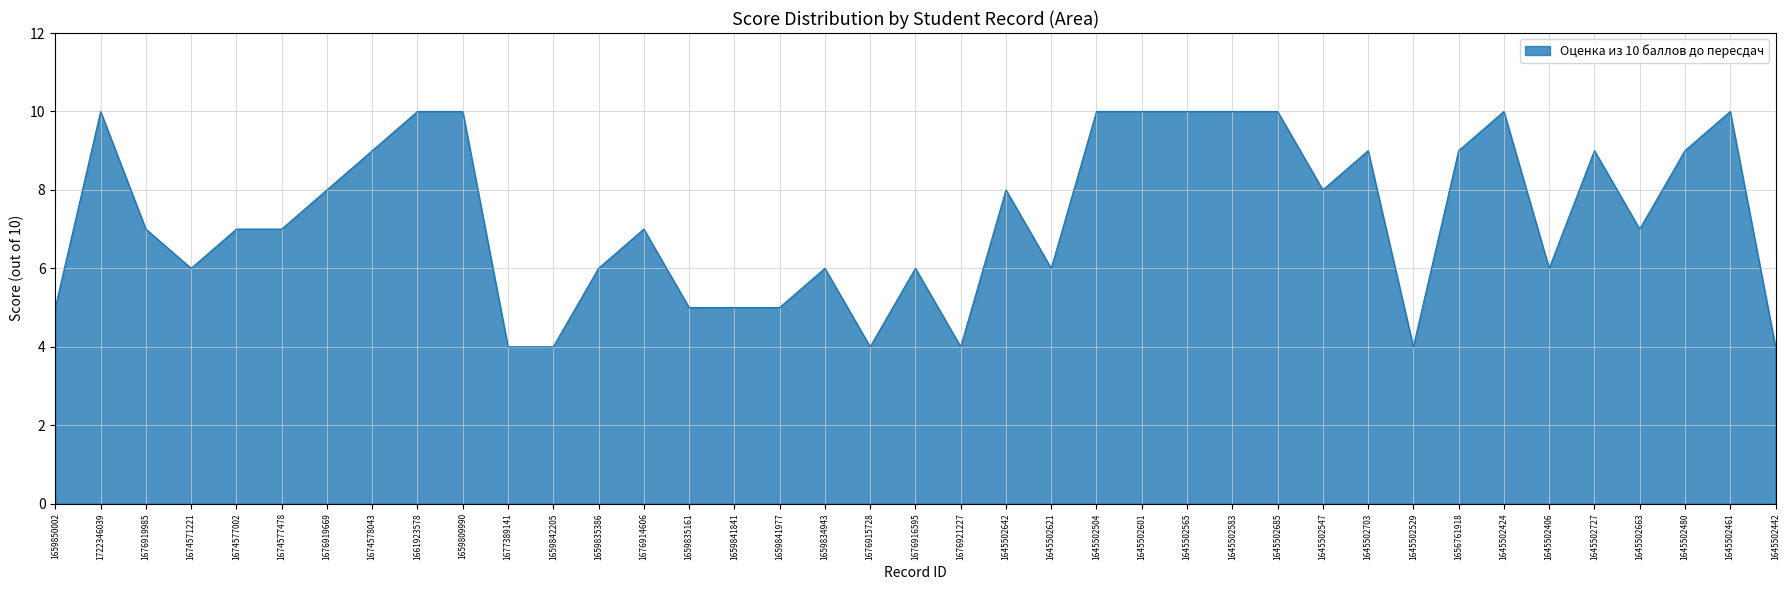

What is the greatest value displayed?

10